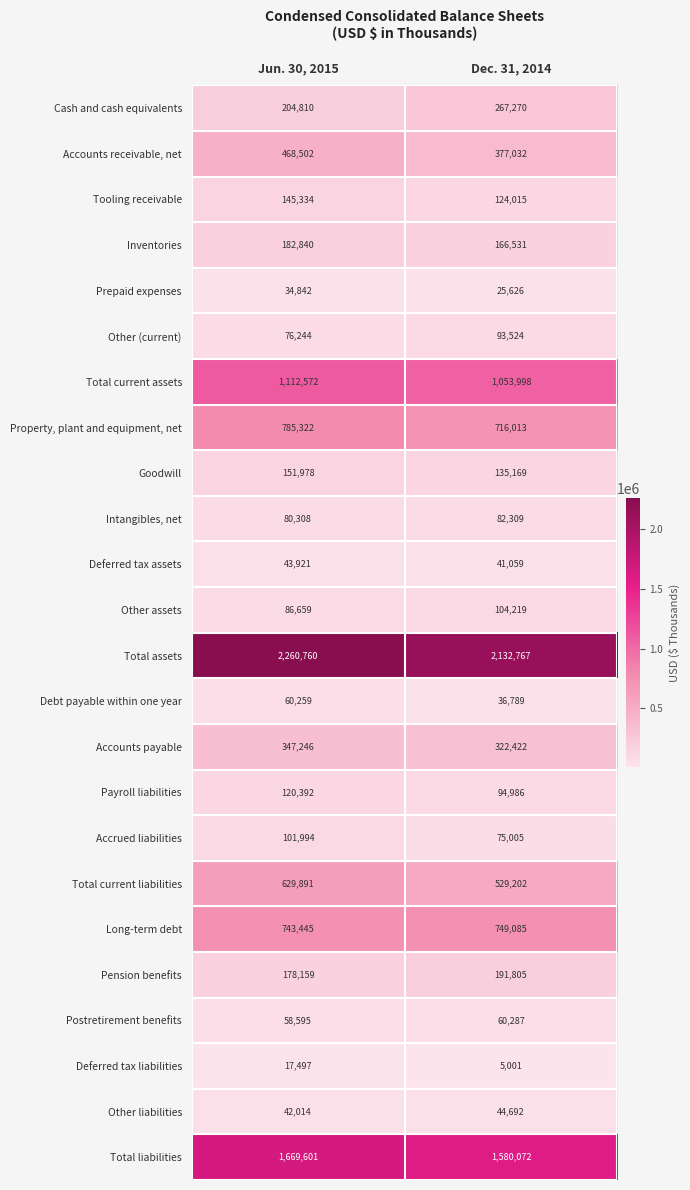

At how many categories does at least one series exceed 1096545?

2